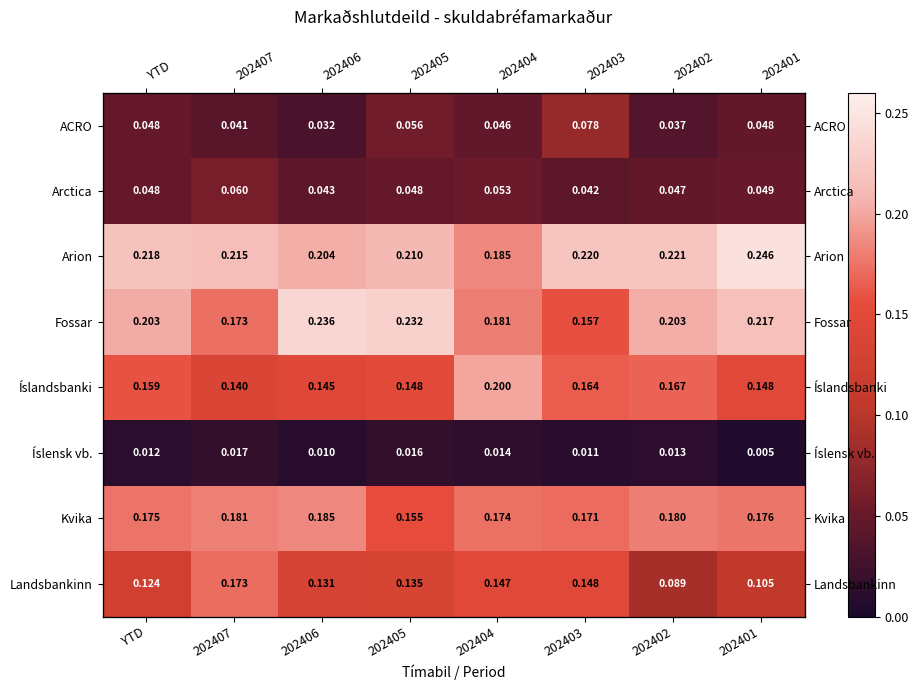

Which series has the widest spread of values?

Landsbankinn